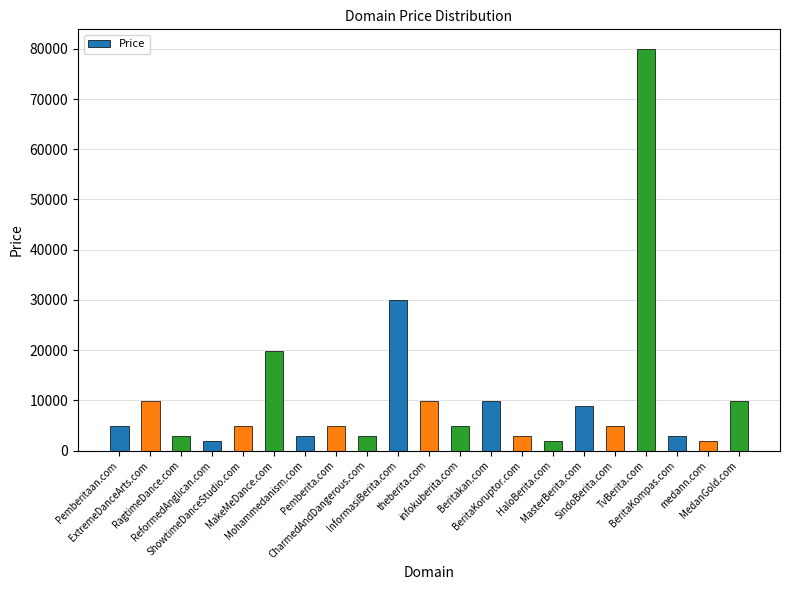

What is the value of the 20th bar from the left?

1888